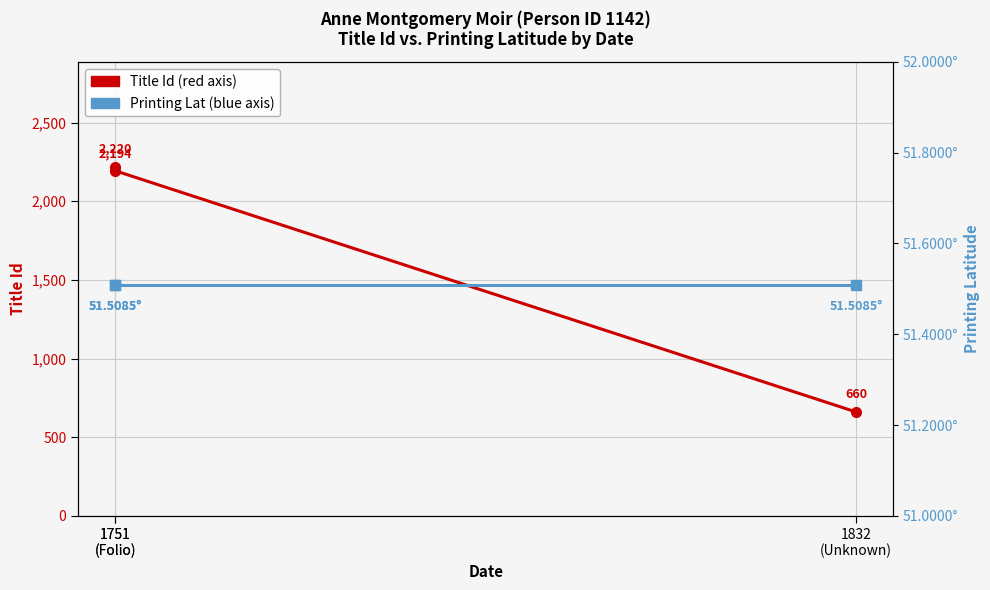

What is the average value of the Title Id series?

1691.3